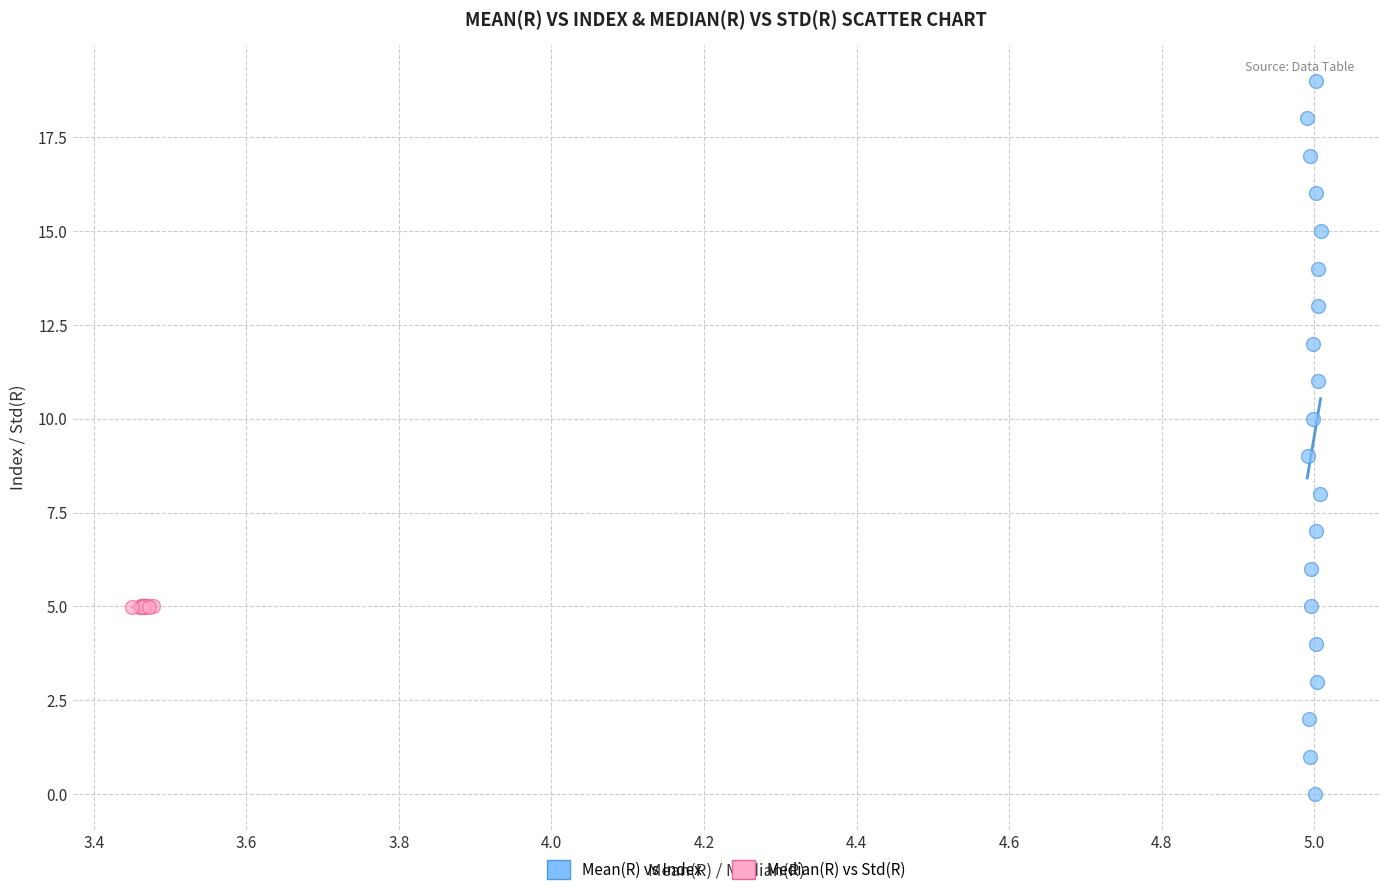

Which series has the largest Y range (max minus min)?

Mean(R) vs Index